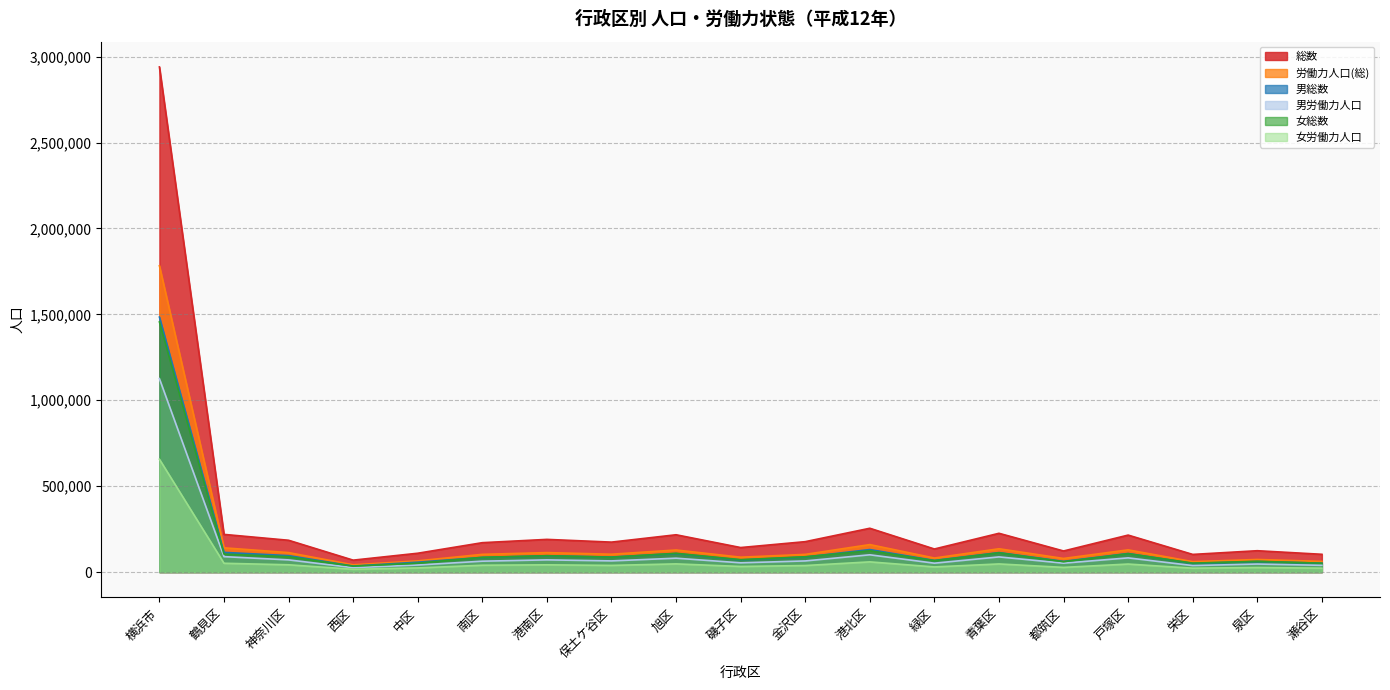

The value of 労働力人口(総) at 磯子区 is 86649. True or false?

True